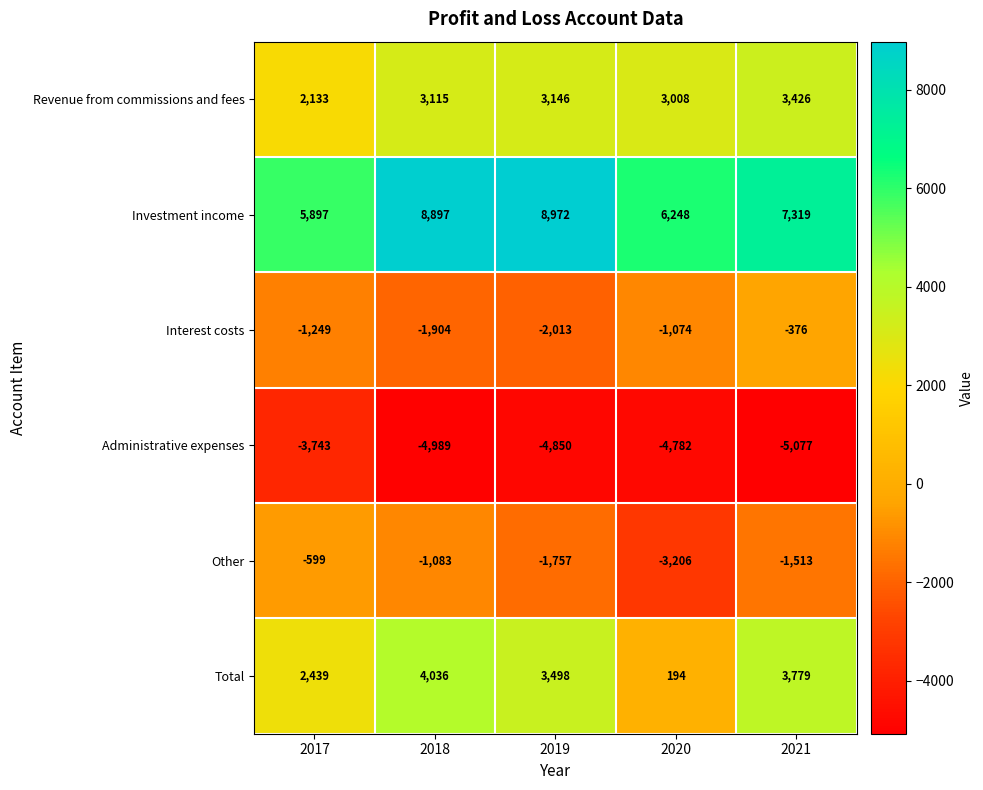

Rank the categories by Interest costs value from highest to lowest.

2021, 2020, 2017, 2018, 2019